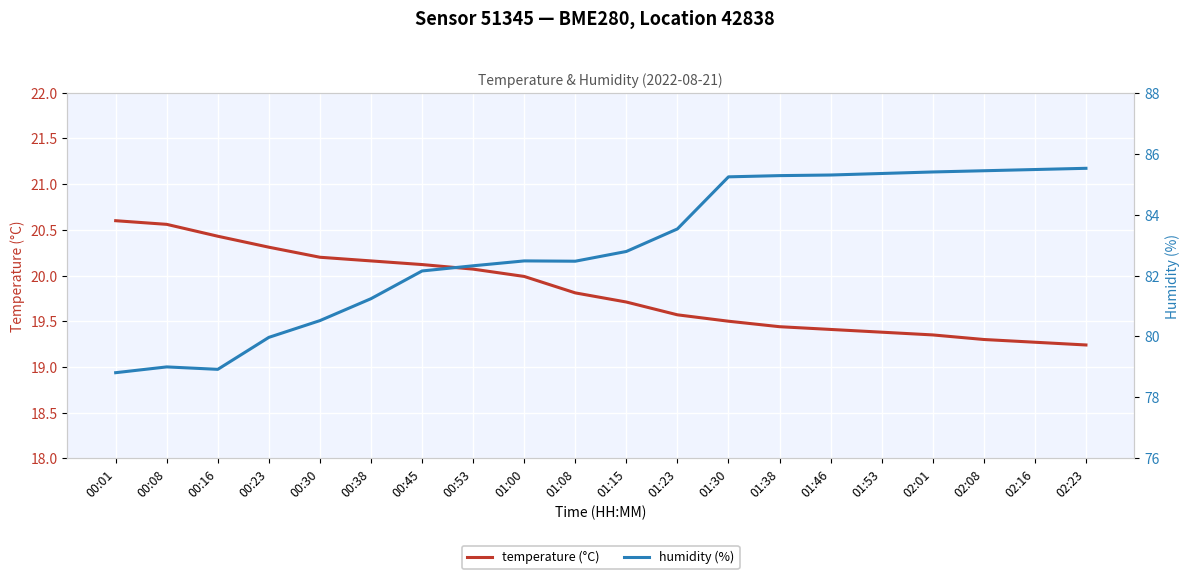

What is the value of the humidity (%) point at the 2nd from the left?

79.0